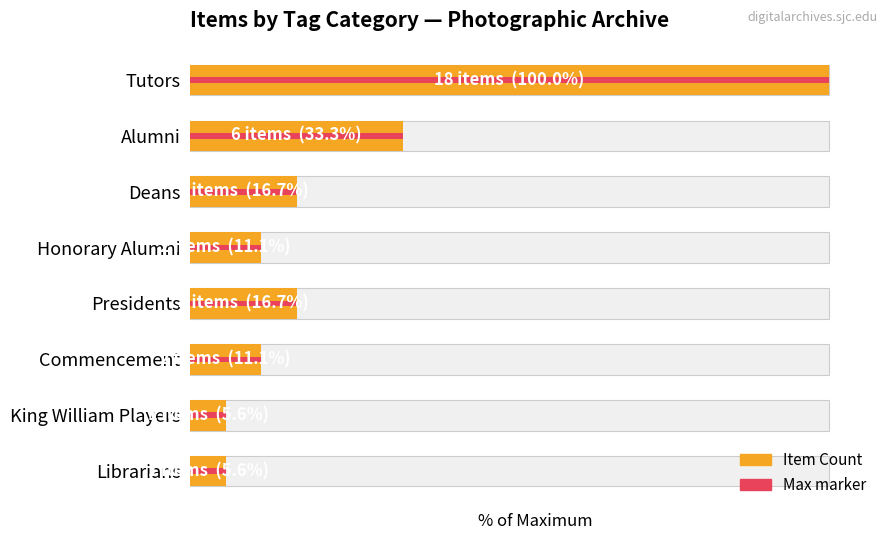

Where is the data nearest to the value 52?

Alumni